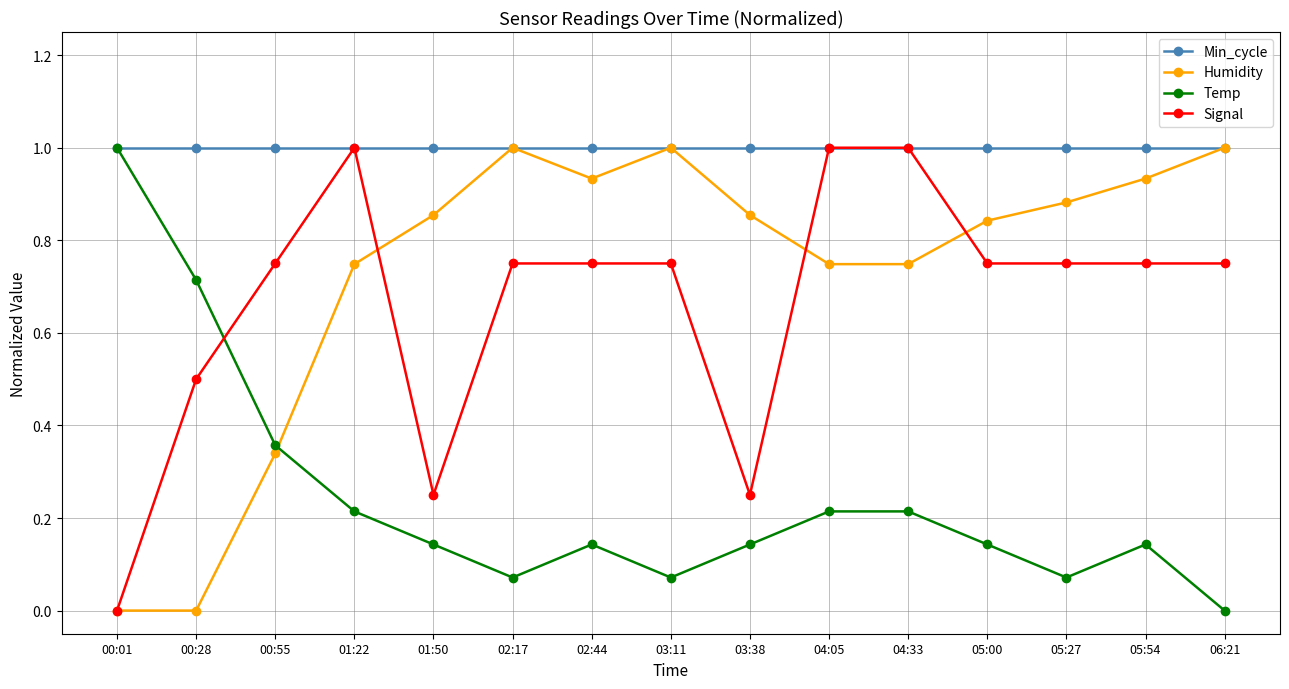

Is it true that Signal equals 0.5 at 00:28?

True